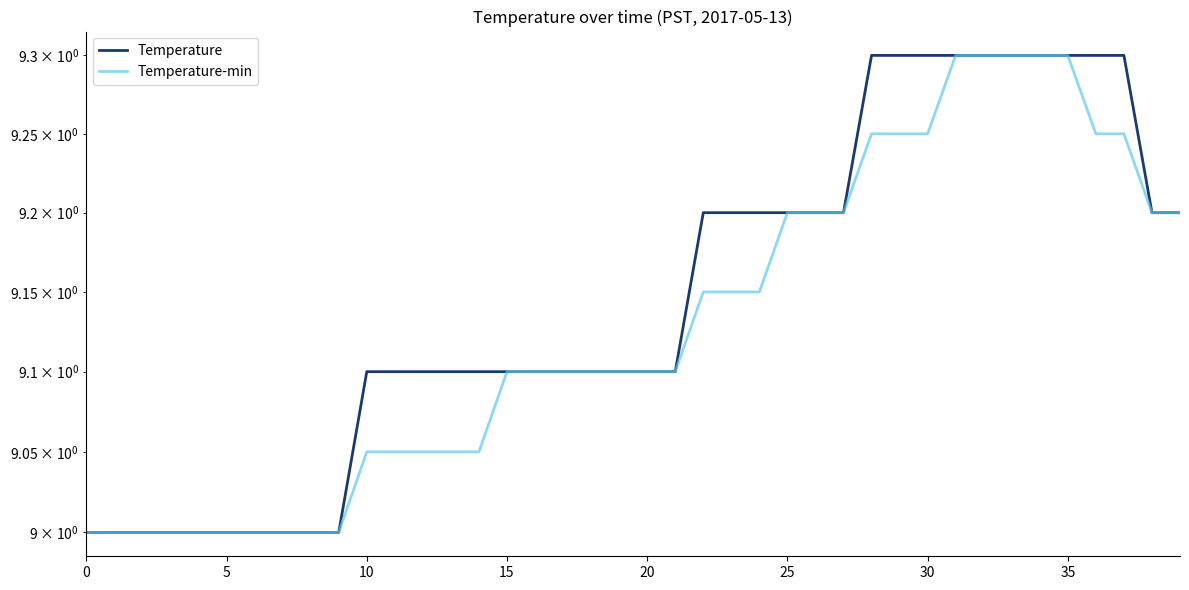

At which label does Temperature-min reach its peak?

31